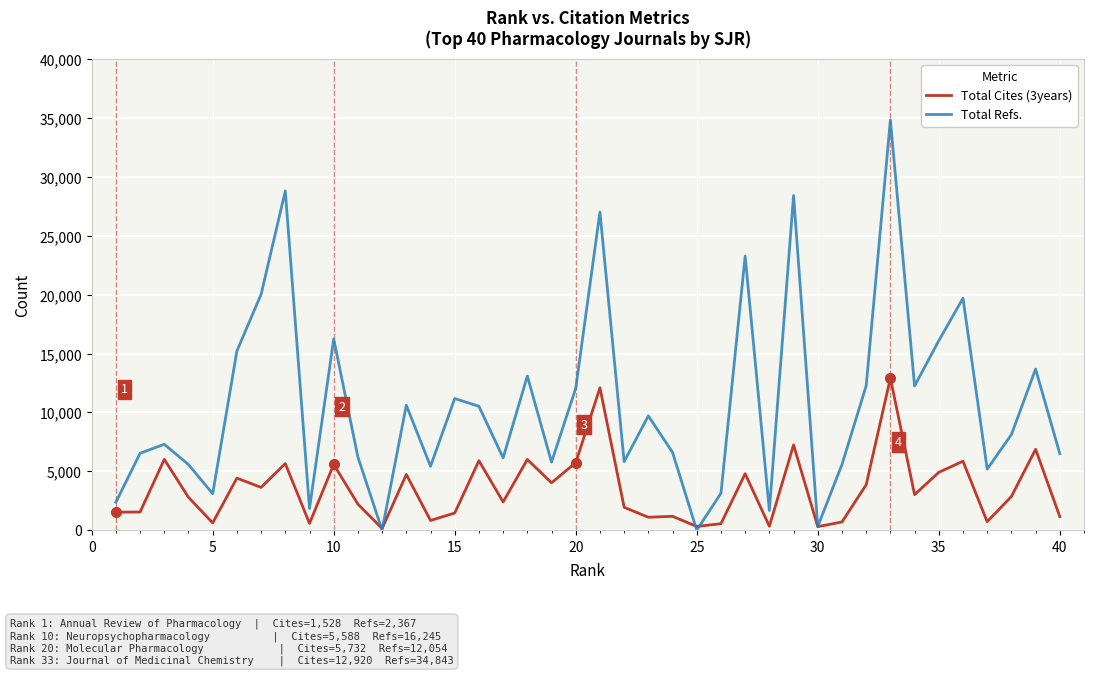

True or false: Total Cites (3years) has more than 2 interior local peaks.

True